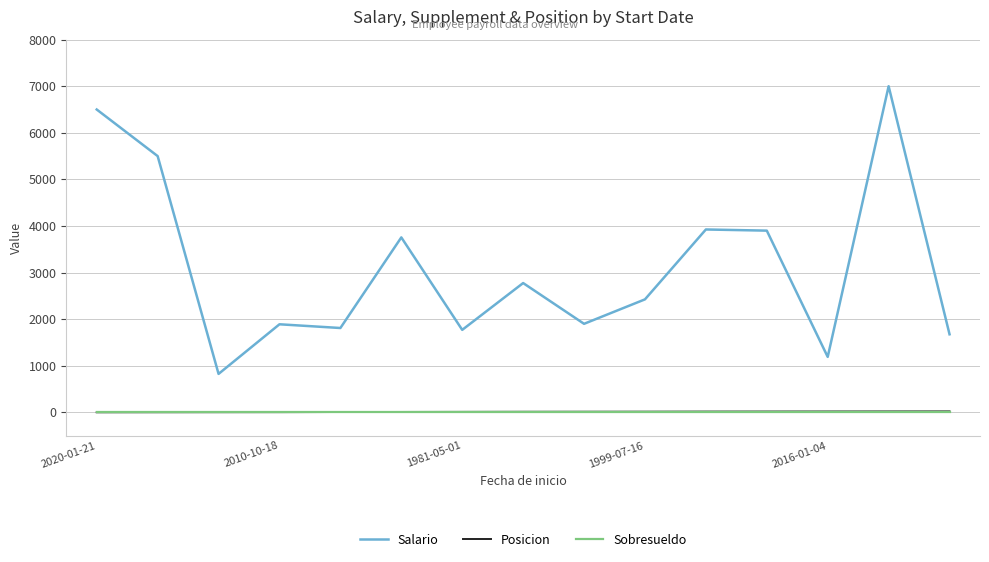

True or false: Posicion and Salario intersect in this chart.

False